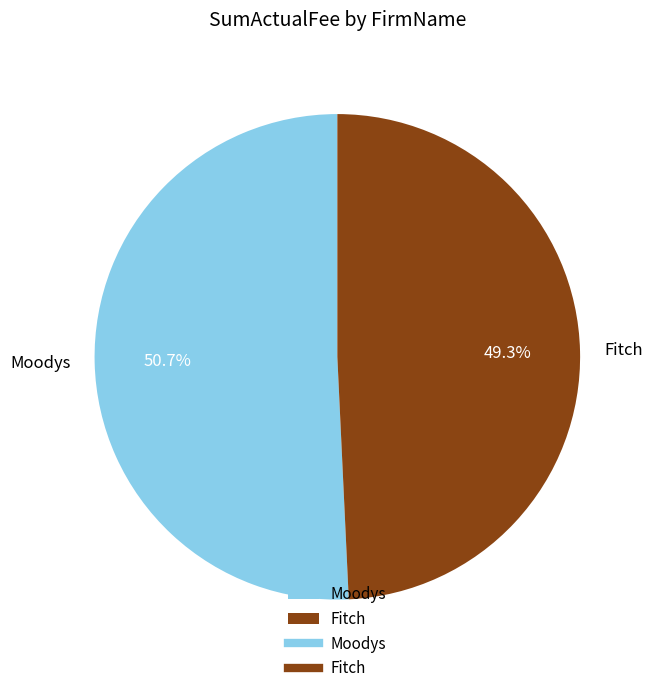

Which slice is the largest?

Moodys